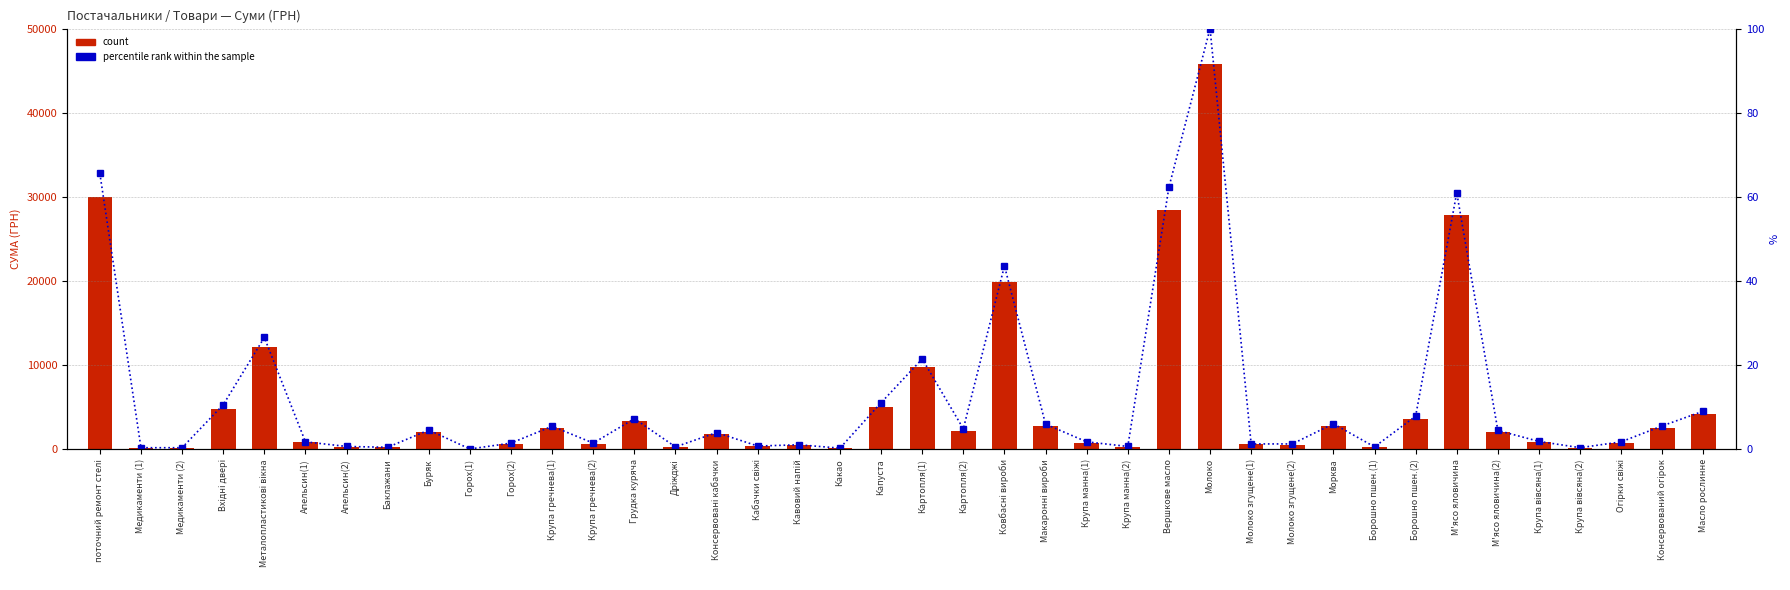

Reading left to right, transcribe all the data shown in this chart.

count: 30016.8	200.0	165.0	4837.3	12147.0	825.0	330.0	250.8	2104.7	44.5	698.0	2505.7	684.0	3348.9	276.5	1815.5	372.0	482.0	120.0	5061.5	9816.3	2218.5	19949.3	2748.0	811.4	300.0	28474.1	45738.9	599.4	579.4	2773.0	273.0	3600.0	27878.2	2040.0	881.2	180.0	812.0	2554.9	4153.8
percentile rank within the sample: 65.6	0.4	0.4	10.6	26.6	1.8	0.7	0.5	4.6	0.1	1.5	5.5	1.5	7.3	0.6	4.0	0.8	1.1	0.3	11.1	21.5	4.9	43.6	6.0	1.8	0.7	62.3	100.0	1.3	1.3	6.1	0.6	7.9	61.0	4.5	1.9	0.4	1.8	5.6	9.1